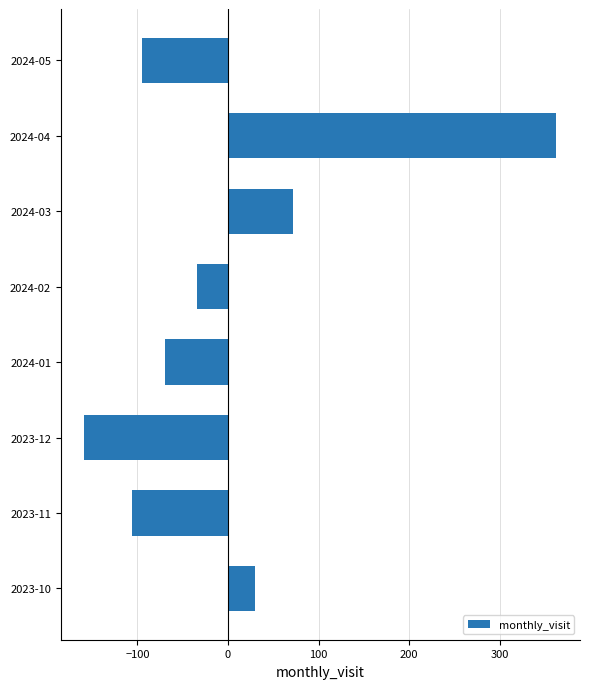

How many values are below -34?

5